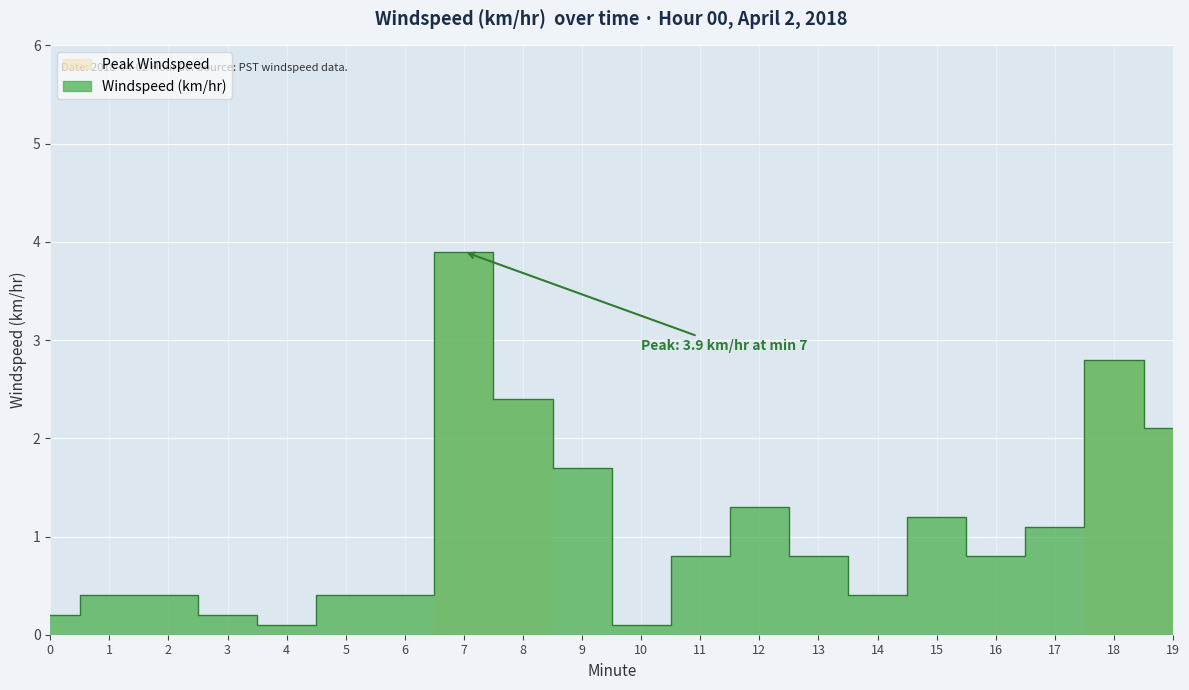

What is the difference between the maximum and second lowest values?

3.8